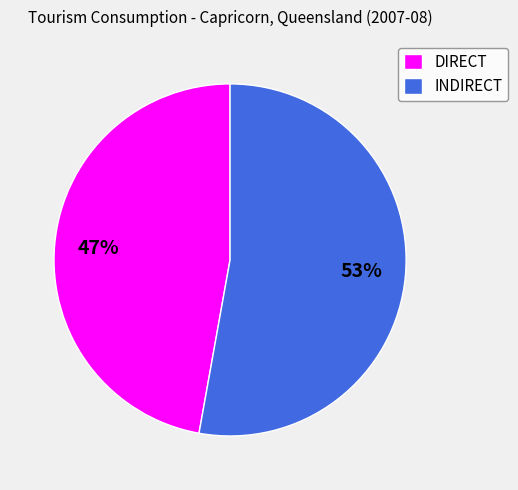

To the nearest percent, what is the difference between the largest and smallest slice percentages?

6%